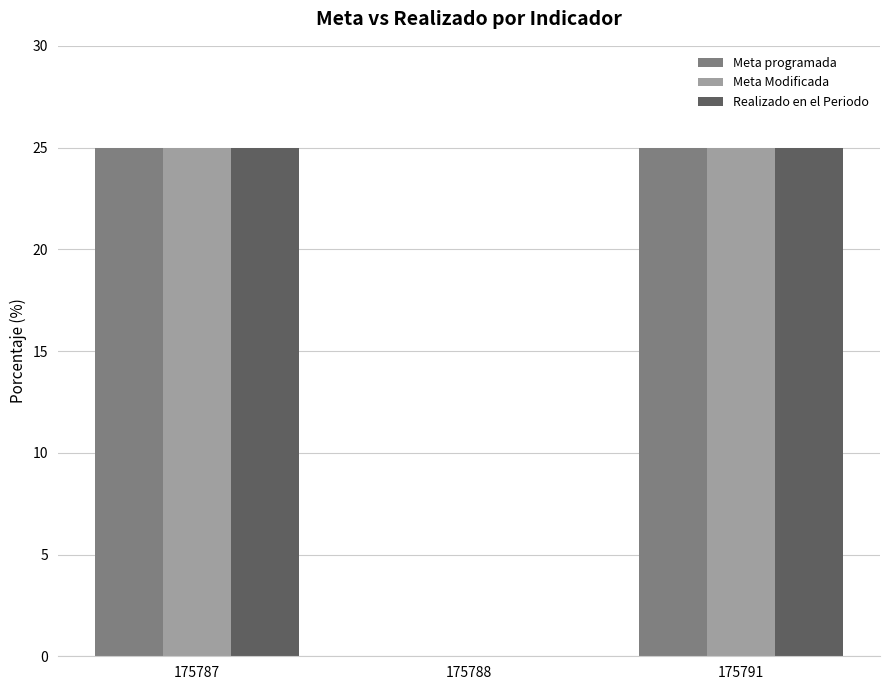

What is the greatest value displayed?

25.0